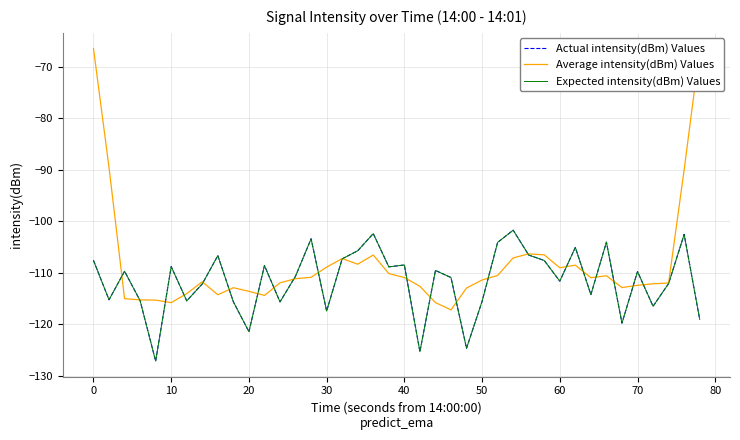

Does the chart have visible grid lines?

Yes